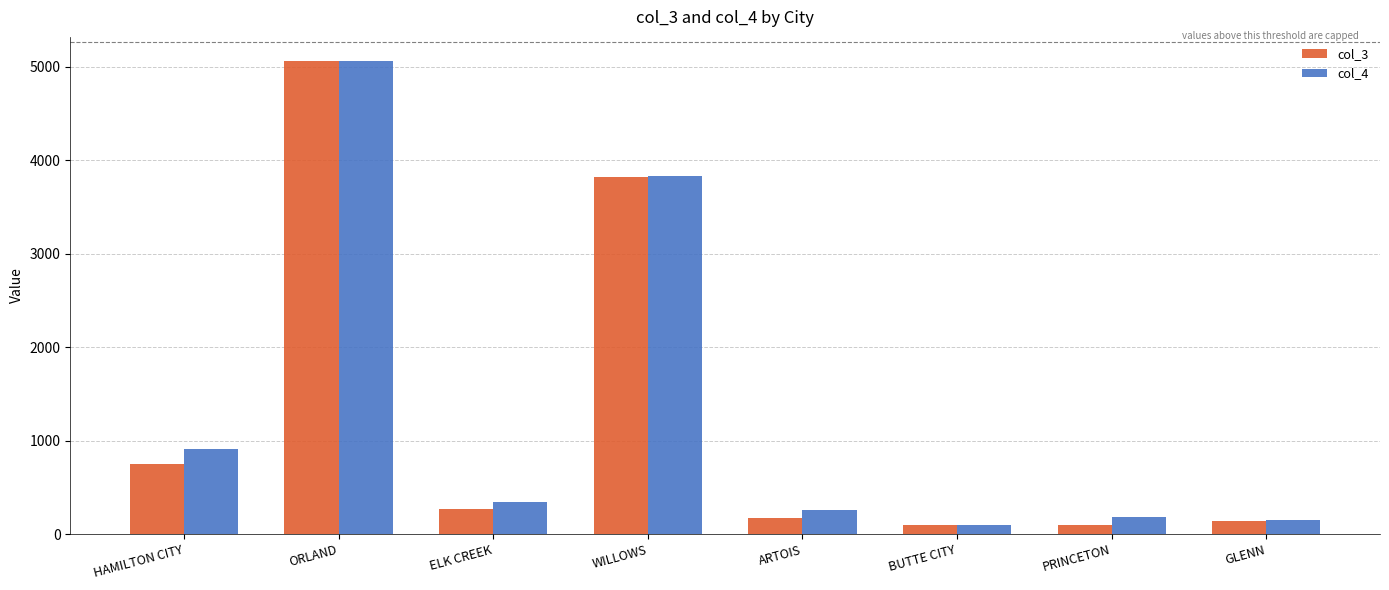

Where does the col_4 series first go above 346?

HAMILTON CITY